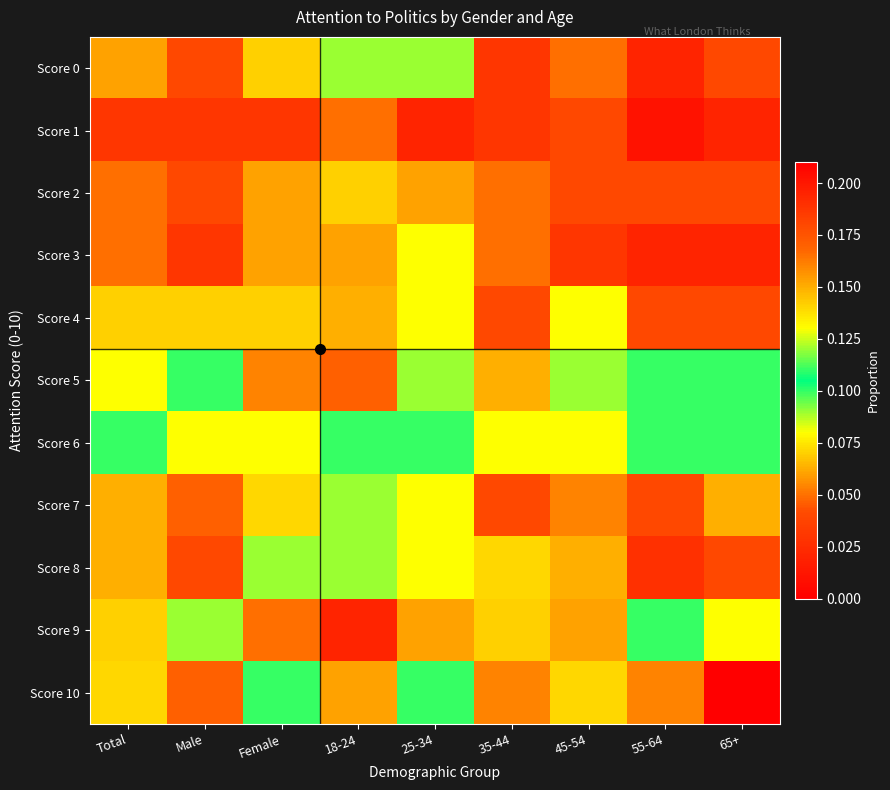

Between Total and 65+, which series saw the biggest shift?

Score 10